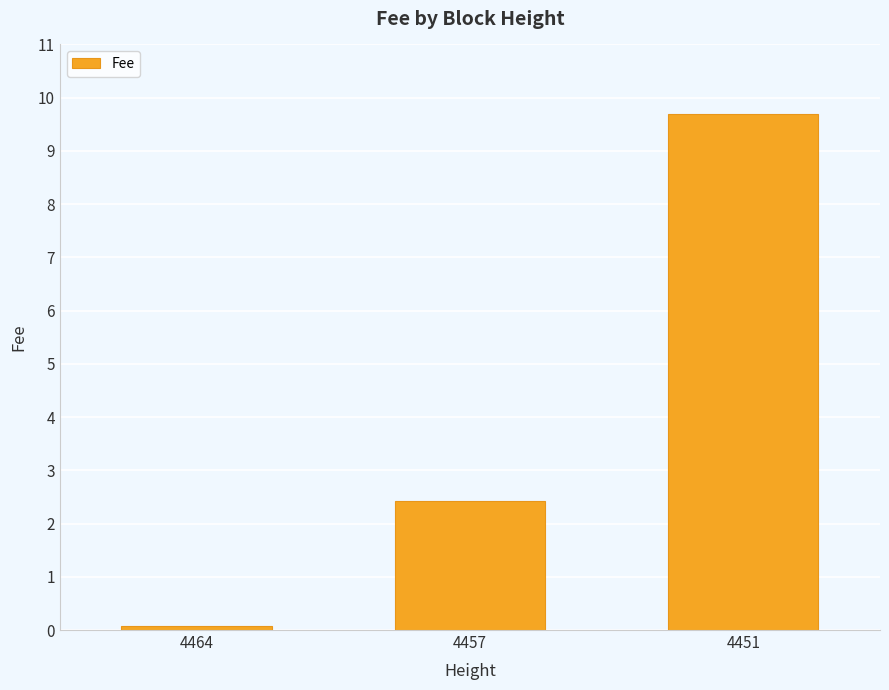

Are the bars grouped side by side (vs. stacked)?

No